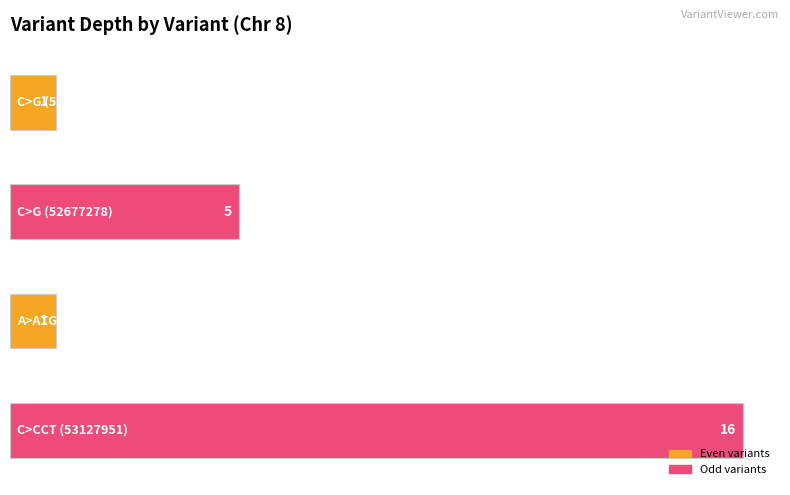

What is the sum of the values at C>G (53396710) and A>ATGTGTGTGTG (53396720)?

2